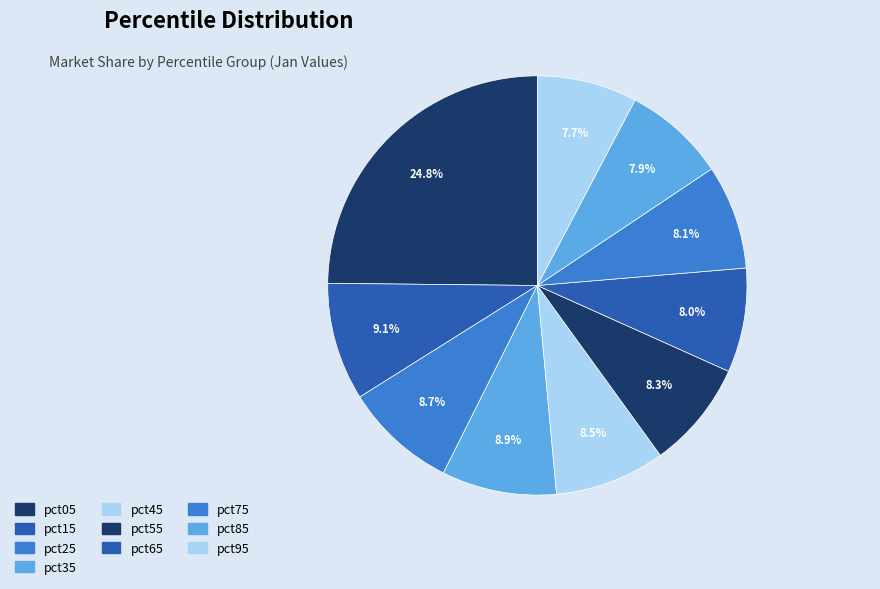

True or false: pct85 accounts for 8% of the total.

True